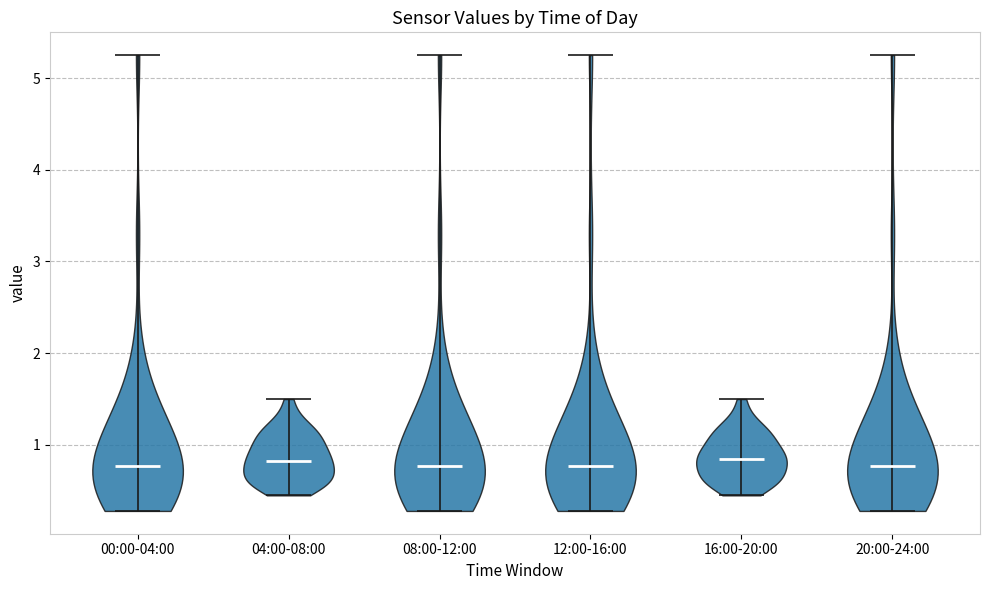

What is the lowest point the violin for 16:00-20:00 reaches on the y-axis? The values are not printed on the chart, so give them approximately, as read against the axis.

0.5